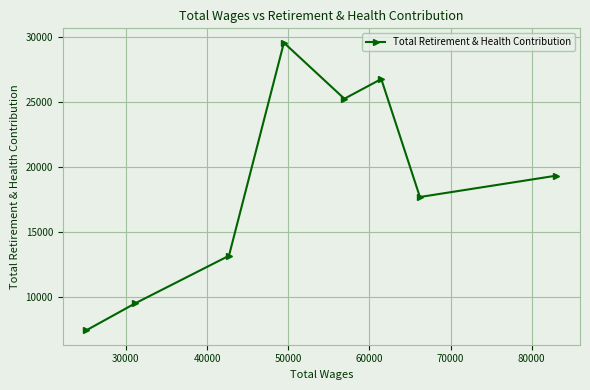

What is the difference between the maximum and minimum values?

22190